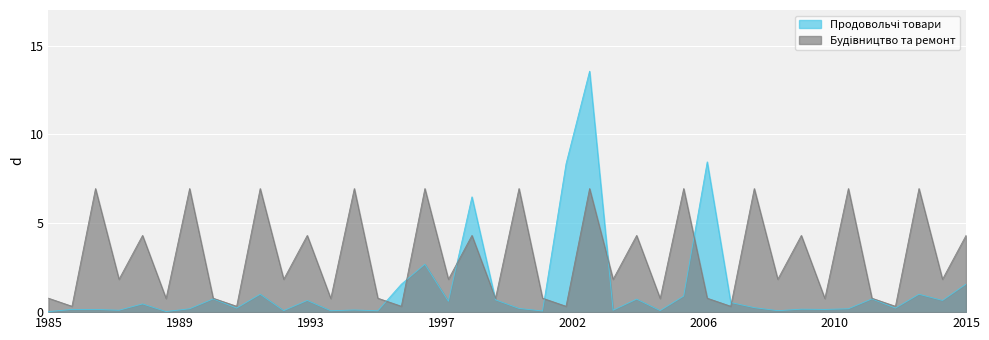

What is the maximum value shown in the chart?

13.6